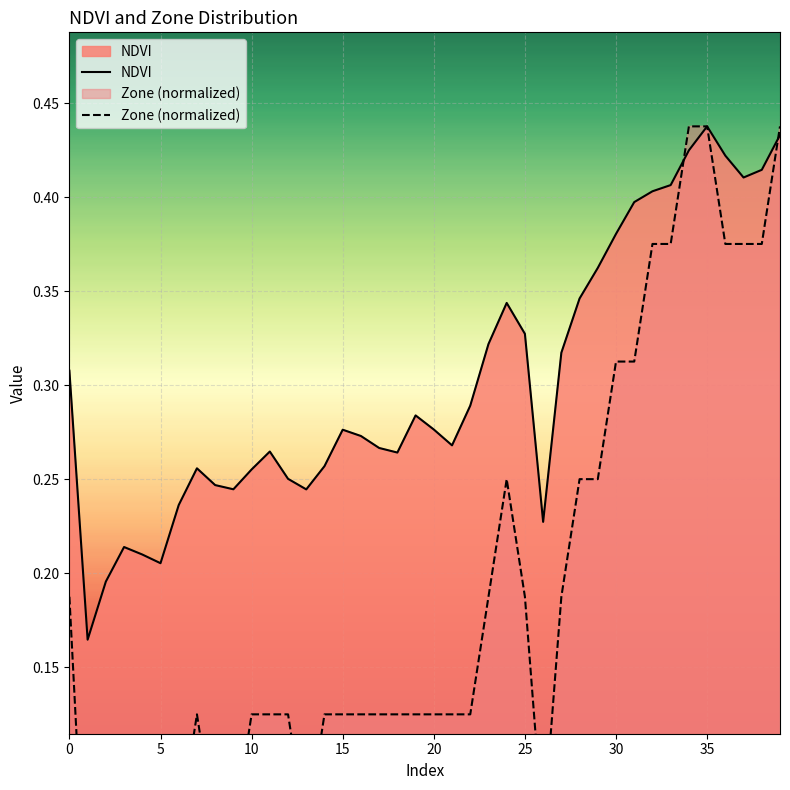

Reading right to left, what are all the values shown in this chart?

NDVI: 0.4	0.4	0.4	0.4	0.4	0.4	0.4	0.4	0.4	0.4	0.4	0.3	0.3	0.2	0.3	0.3	0.3	0.3	0.3	0.3	0.3	0.3	0.3	0.3	0.3	0.3	0.2	0.3	0.3	0.3	0.2	0.2	0.3	0.2	0.2	0.2	0.2	0.2	0.2	0.3
Zone (normalized): 0.4	0.4	0.4	0.4	0.4	0.4	0.4	0.4	0.3	0.3	0.3	0.3	0.2	0.1	0.2	0.3	0.2	0.1	0.1	0.1	0.1	0.1	0.1	0.1	0.1	0.1	0.1	0.1	0.1	0.1	0.1	0.1	0.1	0.1	0.0	0.1	0.1	0.0	0.0	0.2